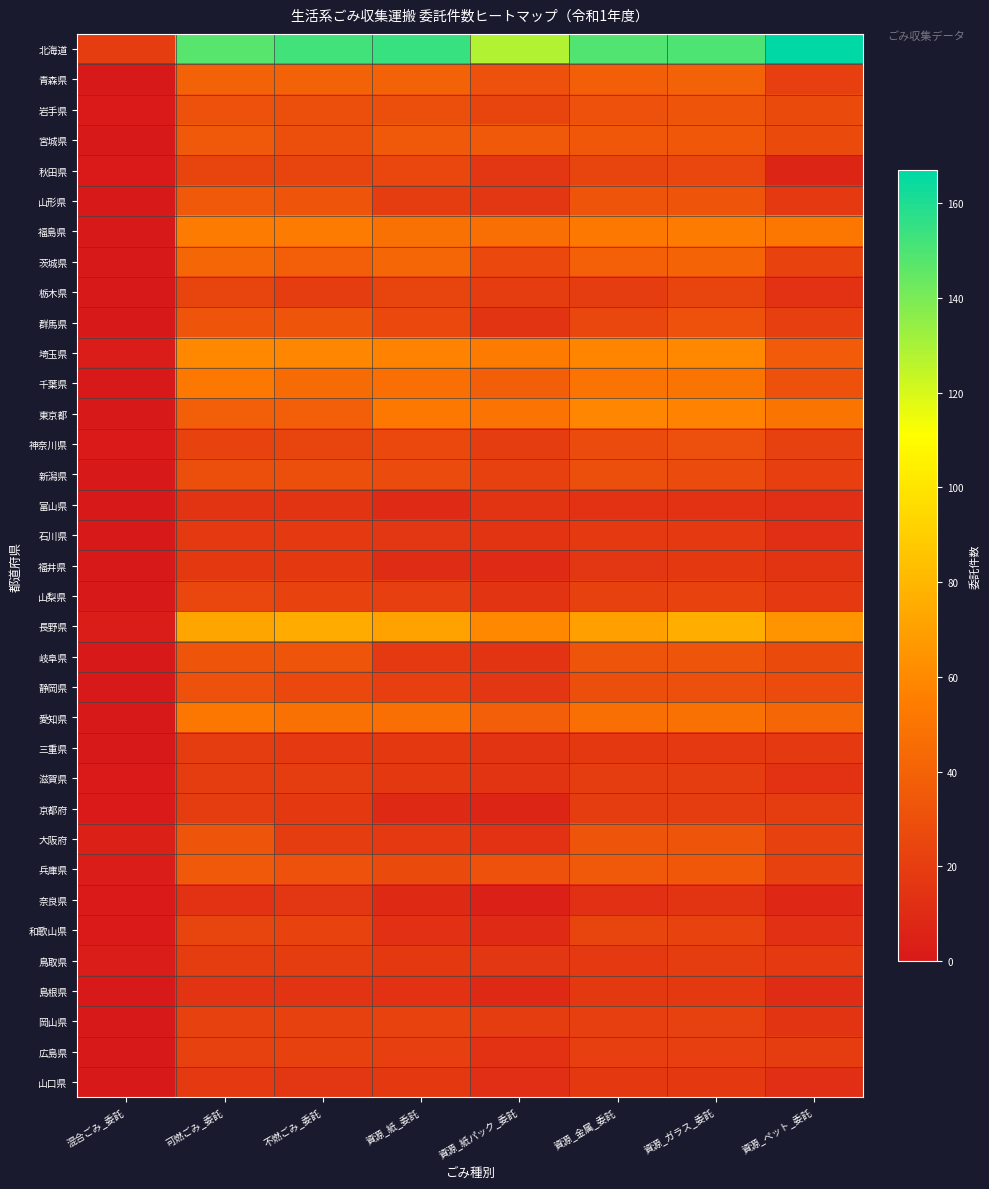

Reading right to left, extract all data points from this chart.

北海道: 資源_ペット_委託=167	資源_ガラス_委託=150	資源_金属_委託=149	資源_紙パック_委託=128	資源_紙_委託=154	不燃ごみ_委託=152	可燃ごみ_委託=148	混合ごみ_委託=19
青森県: 資源_ペット_委託=21	資源_ガラス_委託=40	資源_金属_委託=38	資源_紙パック_委託=31	資源_紙_委託=40	不燃ごみ_委託=40	可燃ごみ_委託=40	混合ごみ_委託=0
岩手県: 資源_ペット_委託=27	資源_ガラス_委託=32	資源_金属_委託=31	資源_紙パック_委託=24	資源_紙_委託=29	不燃ごみ_委託=29	可燃ごみ_委託=31	混合ごみ_委託=1
宮城県: 資源_ペット_委託=27	資源_ガラス_委託=34	資源_金属_委託=34	資源_紙パック_委託=35	資源_紙_委託=35	不燃ごみ_委託=29	可燃ごみ_委託=35	混合ごみ_委託=0
秋田県: 資源_ペット_委託=7	資源_ガラス_委託=25	資源_金属_委託=24	資源_紙パック_委託=16	資源_紙_委託=25	不燃ごみ_委託=24	可燃ごみ_委託=24	混合ごみ_委託=1
山形県: 資源_ペット_委託=18	資源_ガラス_委託=32	資源_金属_委託=32	資源_紙パック_委託=16	資源_紙_委託=20	不燃ごみ_委託=33	可燃ごみ_委託=35	混合ごみ_委託=0
福島県: 資源_ペット_委託=51	資源_ガラス_委託=54	資源_金属_委託=52	資源_紙パック_委託=47	資源_紙_委託=48	不燃ごみ_委託=54	可燃ごみ_委託=54	混合ごみ_委託=0
茨城県: 資源_ペット_委託=23	資源_ガラス_委託=41	資源_金属_委託=39	資源_紙パック_委託=26	資源_紙_委託=42	不燃ごみ_委託=38	可燃ごみ_委託=42	混合ごみ_委託=0
栃木県: 資源_ペット_委託=14	資源_ガラス_委託=24	資源_金属_委託=20	資源_紙パック_委託=20	資源_紙_委託=24	不燃ごみ_委託=20	可燃ごみ_委託=24	混合ごみ_委託=0
群馬県: 資源_ペット_委託=21	資源_ガラス_委託=31	資源_金属_委託=25	資源_紙パック_委託=15	資源_紙_委託=26	不燃ごみ_委託=33	可燃ごみ_委託=33	混合ごみ_委託=0
埼玉県: 資源_ペット_委託=36	資源_ガラス_委託=60	資源_金属_委託=58	資源_紙パック_委託=54	資源_紙_委託=57	不燃ごみ_委託=59	可燃ごみ_委託=60	混合ごみ_委託=2
千葉県: 資源_ペット_委託=31	資源_ガラス_委託=50	資源_金属_委託=49	資源_紙パック_委託=38	資源_紙_委託=47	不燃ごみ_委託=45	可燃ごみ_委託=52	混合ごみ_委託=0
東京都: 資源_ペット_委託=50	資源_ガラス_委託=57	資源_金属_委託=59	資源_紙パック_委託=49	資源_紙_委託=52	不燃ごみ_委託=38	可燃ごみ_委託=38	混合ごみ_委託=0
神奈川県: 資源_ペット_委託=22	資源_ガラス_委託=30	資源_金属_委託=28	資源_紙パック_委託=20	資源_紙_委託=26	不燃ごみ_委託=24	可燃ごみ_委託=23	混合ごみ_委託=1
新潟県: 資源_ペット_委託=21	資源_ガラス_委託=28	資源_金属_委託=29	資源_紙パック_委託=22	資源_紙_委託=28	不燃ごみ_委託=29	可燃ごみ_委託=29	混合ごみ_委託=0
富山県: 資源_ペット_委託=12	資源_ガラス_委託=14	資源_金属_委託=14	資源_紙パック_委託=15	資源_紙_委託=10	不燃ごみ_委託=15	可燃ごみ_委託=15	混合ごみ_委託=0
石川県: 資源_ペット_委託=12	資源_ガラス_委託=18	資源_金属_委託=18	資源_紙パック_委託=15	資源_紙_委託=16	不燃ごみ_委託=18	可燃ごみ_委託=18	混合ごみ_委託=0
福井県: 資源_ペット_委託=15	資源_ガラス_委託=17	資源_金属_委託=16	資源_紙パック_委託=10	資源_紙_委託=11	不燃ごみ_委託=17	可燃ごみ_委託=17	混合ごみ_委託=0
山梨県: 資源_ペット_委託=18	資源_ガラス_委託=23	資源_金属_委託=22	資源_紙パック_委託=15	資源_紙_委託=21	不燃ごみ_委託=23	可燃ごみ_委託=25	混合ごみ_委託=0
長野県: 資源_ペット_委託=64	資源_ガラス_委託=76	資源_金属_委託=70	資源_紙パック_委託=60	資源_紙_委託=71	不燃ごみ_委託=75	可燃ごみ_委託=72	混合ごみ_委託=2
岐阜県: 資源_ペット_委託=27	資源_ガラス_委託=33	資源_金属_委託=32	資源_紙パック_委託=15	資源_紙_委託=18	不燃ごみ_委託=33	可燃ごみ_委託=33	混合ごみ_委託=0
静岡県: 資源_ペット_委託=28	資源_ガラス_委託=30	資源_金属_委託=29	資源_紙パック_委託=16	資源_紙_委託=21	不燃ごみ_委託=26	可燃ごみ_委託=31	混合ごみ_委託=0
愛知県: 資源_ペット_委託=42	資源_ガラス_委託=48	資源_金属_委託=47	資源_紙パック_委託=38	資源_紙_委託=47	不燃ごみ_委託=48	可燃ごみ_委託=51	混合ごみ_委託=0
三重県: 資源_ペット_委託=18	資源_ガラス_委託=18	資源_金属_委託=17	資源_紙パック_委託=15	資源_紙_委託=17	不燃ごみ_委託=18	可燃ごみ_委託=19	混合ごみ_委託=0
滋賀県: 資源_ペット_委託=14	資源_ガラス_委託=19	資源_金属_委託=19	資源_紙パック_委託=15	資源_紙_委託=17	不燃ごみ_委託=19	可燃ごみ_委託=19	混合ごみ_委託=1
京都府: 資源_ペット_委託=19	資源_ガラス_委託=20	資源_金属_委託=19	資源_紙パック_委託=7	資源_紙_委託=9	不燃ごみ_委託=17	可燃ごみ_委託=19	混合ごみ_委託=1
大阪府: 資源_ペット_委託=22	資源_ガラス_委託=33	資源_金属_委託=33	資源_紙パック_委託=14	資源_紙_委託=18	不燃ごみ_委託=20	可燃ごみ_委託=32	混合ごみ_委託=4
兵庫県: 資源_ペット_委託=22	資源_ガラス_委託=34	資源_金属_委託=35	資源_紙パック_委託=31	資源_紙_委託=27	不燃ごみ_委託=31	可燃ごみ_委託=35	混合ごみ_委託=2
奈良県: 資源_ペット_委託=8	資源_ガラス_委託=15	資源_金属_委託=13	資源_紙パック_委託=4	資源_紙_委託=9	不燃ごみ_委託=16	可燃ごみ_委託=14	混合ごみ_委託=1
和歌山県: 資源_ペット_委託=13	資源_ガラス_委託=23	資源_金属_委託=24	資源_紙パック_委託=10	資源_紙_委託=13	不燃ごみ_委託=23	可燃ごみ_委託=24	混合ごみ_委託=1
鳥取県: 資源_ペット_委託=18	資源_ガラス_委託=19	資源_金属_委託=18	資源_紙パック_委託=16	資源_紙_委託=17	不燃ごみ_委託=19	可燃ごみ_委託=19	混合ごみ_委託=2
島根県: 資源_ペット_委託=11	資源_ガラス_委託=17	資源_金属_委託=17	資源_紙パック_委託=9	資源_紙_委託=14	不燃ごみ_委託=15	可燃ごみ_委託=15	混合ごみ_委託=0
岡山県: 資源_ペット_委託=15	資源_ガラス_委託=22	資源_金属_委託=21	資源_紙パック_委託=20	資源_紙_委託=23	不燃ごみ_委託=22	可燃ごみ_委託=22	混合ごみ_委託=0
広島県: 資源_ペット_委託=19	資源_ガラス_委託=21	資源_金属_委託=21	資源_紙パック_委託=14	資源_紙_委託=21	不燃ごみ_委託=22	可燃ごみ_委託=22	混合ごみ_委託=0
山口県: 資源_ペット_委託=12	資源_ガラス_委託=17	資源_金属_委託=17	資源_紙パック_委託=12	資源_紙_委託=17	不燃ごみ_委託=16	可燃ごみ_委託=18	混合ごみ_委託=0